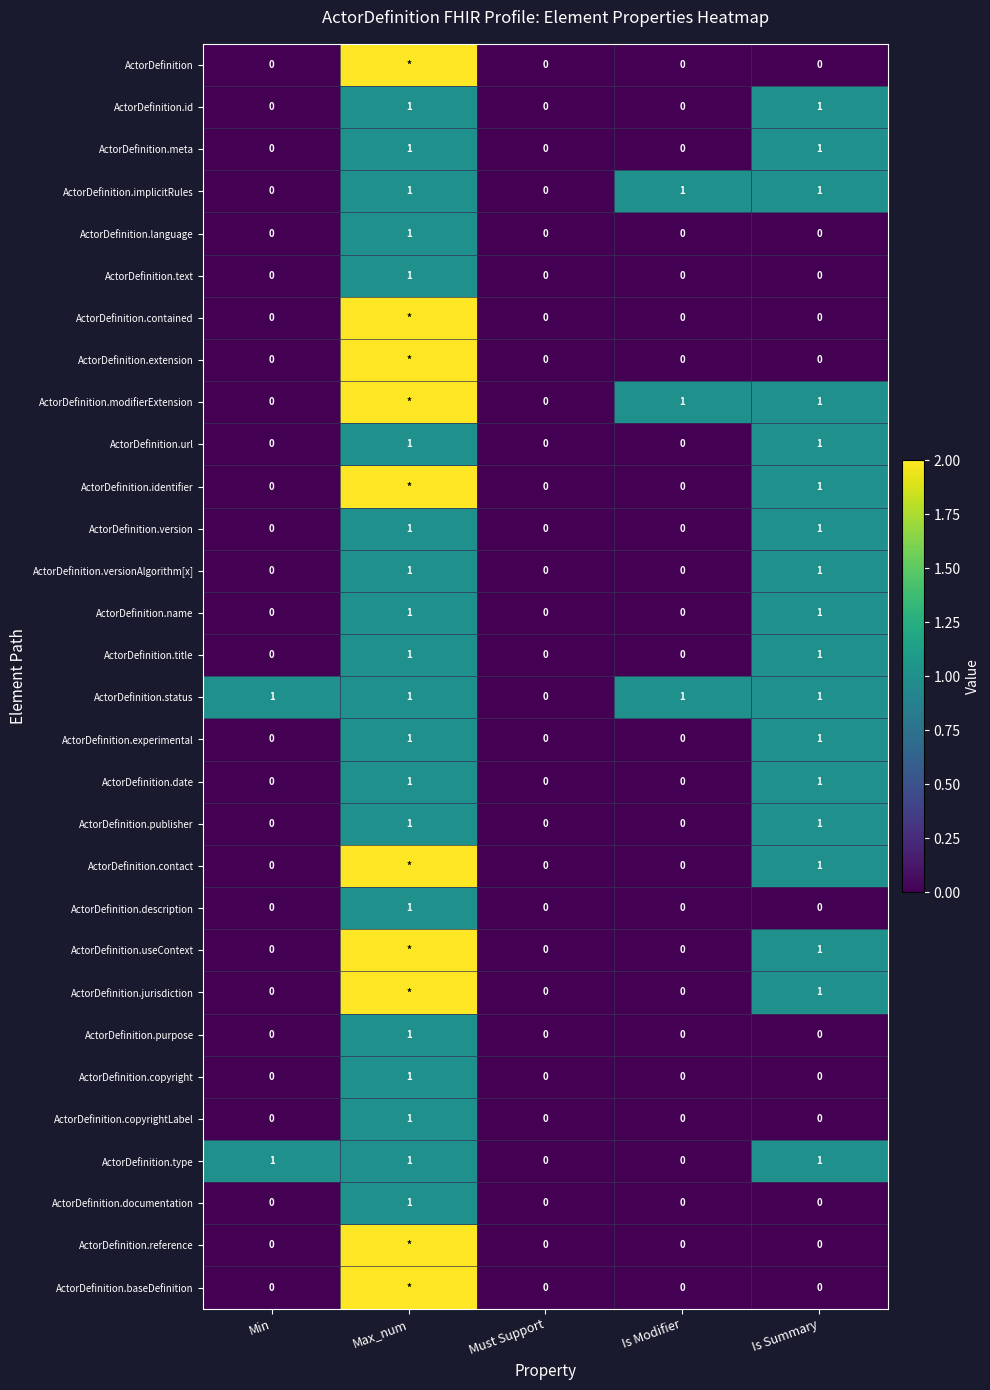

The ActorDefinition.experimental series shows 1 at Is Summary. True or false?

True